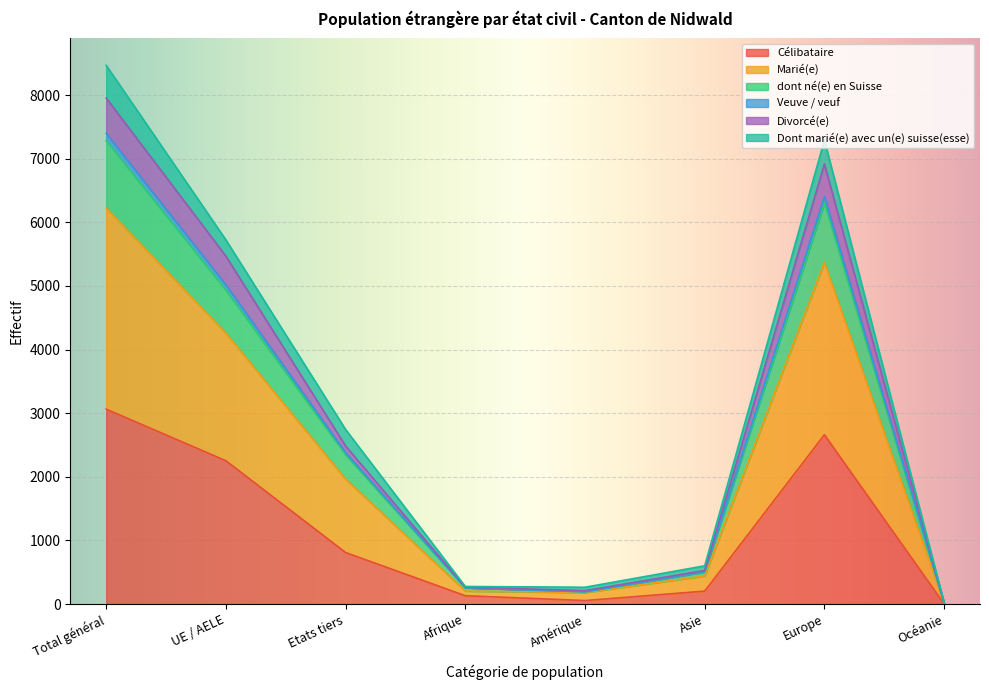

What position from the right is Asie?

3